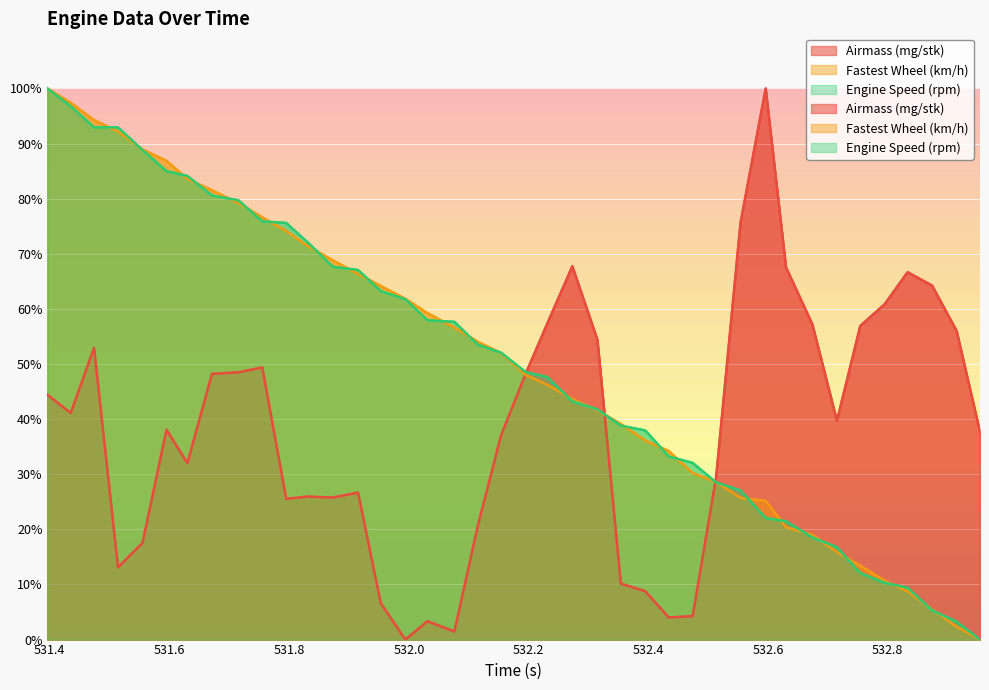

True or false: Fastest Wheel (km/h) has a value of 37.4 at 531.435.

False